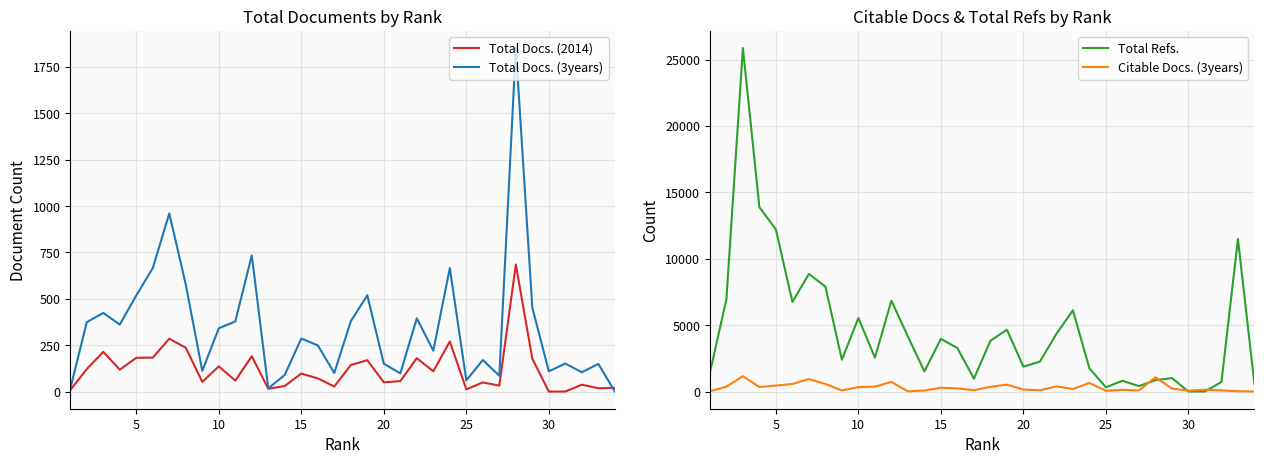

At which category is the sum across all series the highest?

10